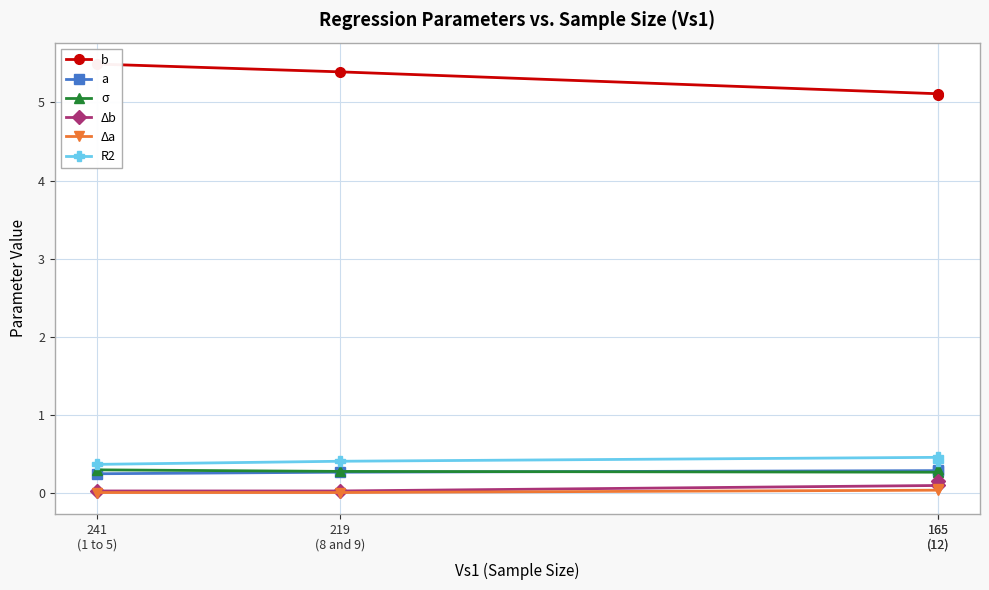

True or false: a has more than 1 points higher than both neighbors.

False